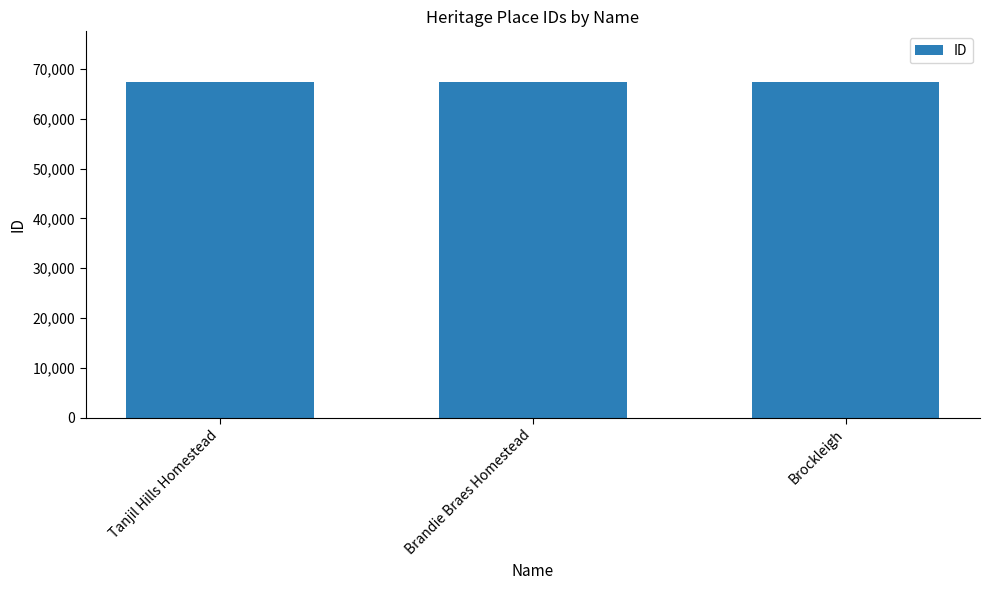

How many values are between 67417 and 67444?

3